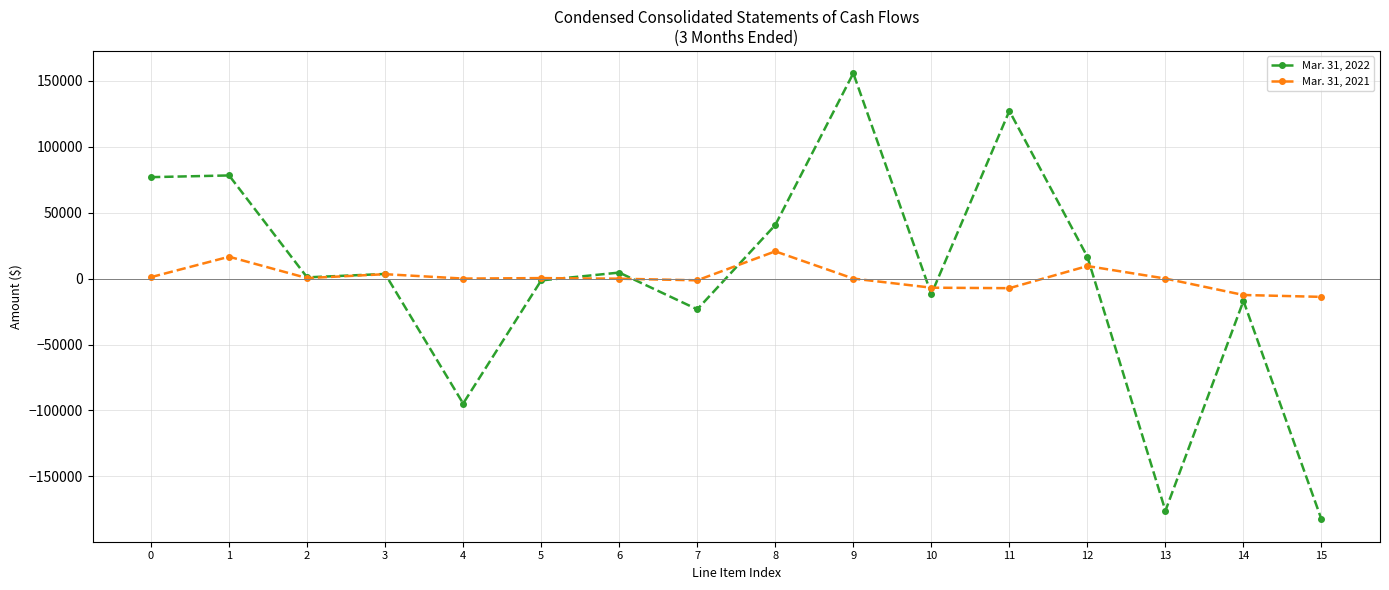

True or false: Mar. 31, 2021 has more than 0 interior local peaks.

True